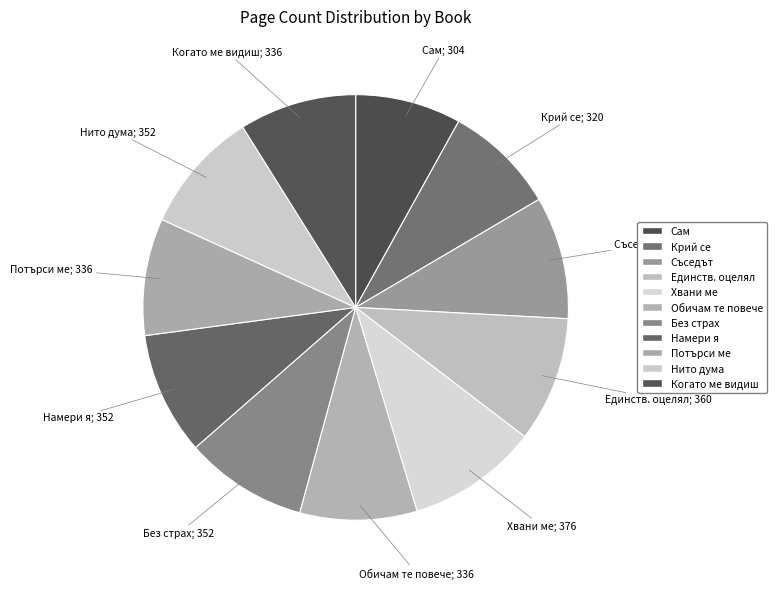

How many slices are in this pie chart?

11